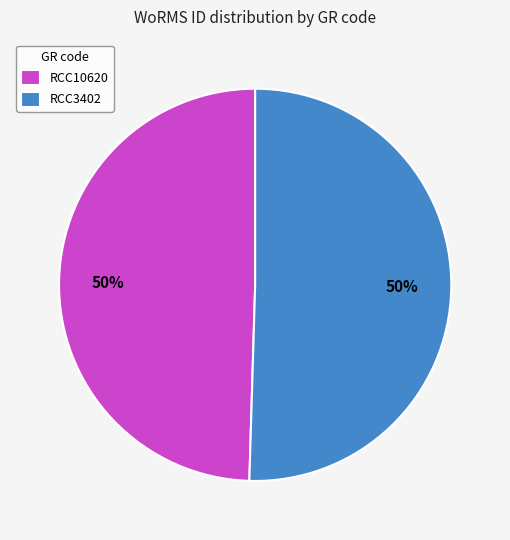

Is it true that RCC10620 is 59% of the pie?

False